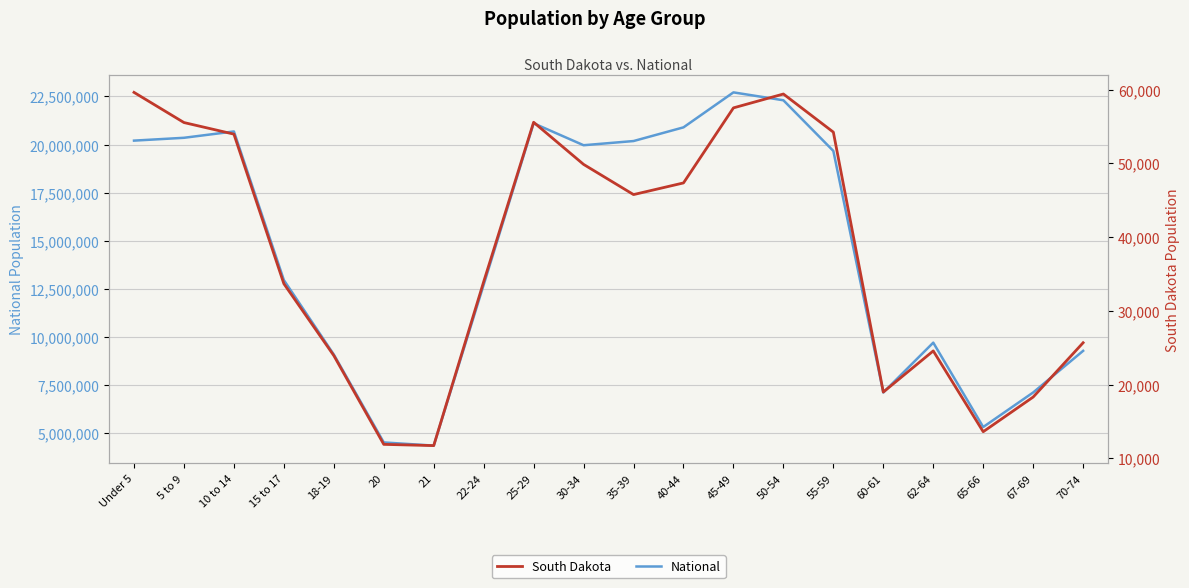

List the series in order of their overall mean, lowest first.

South Dakota, National